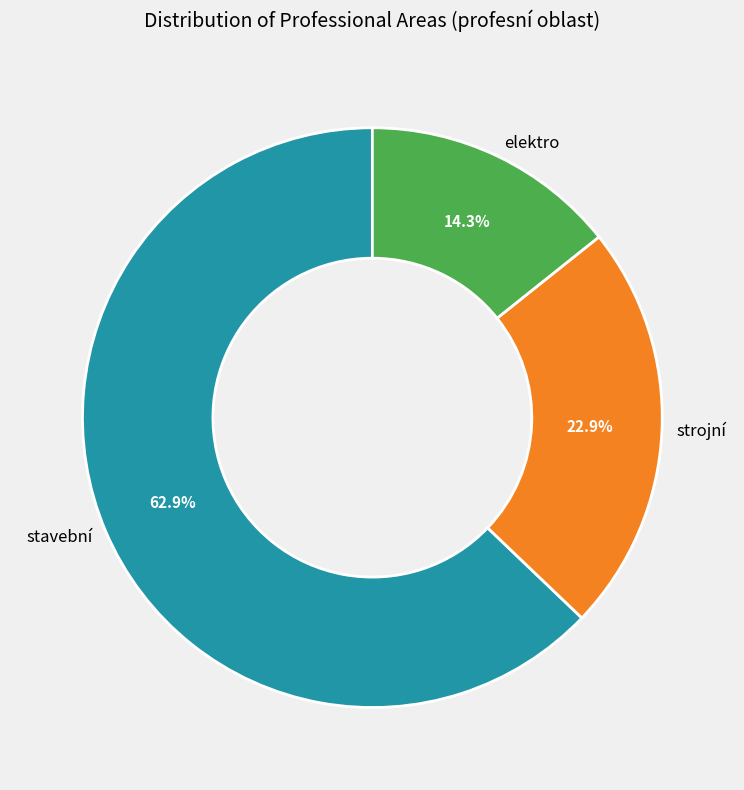

Rank the categories by value from highest to lowest.

stavební, strojní, elektro